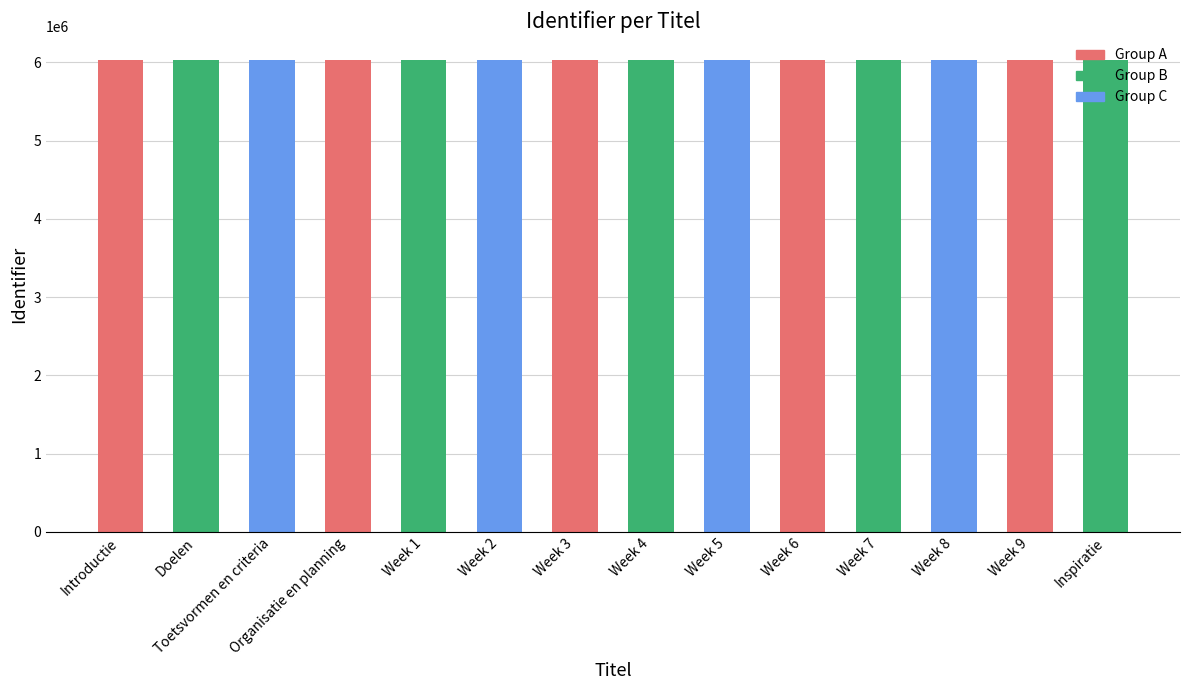

What is the sum of the values at Introductie and Week 6?

12069264